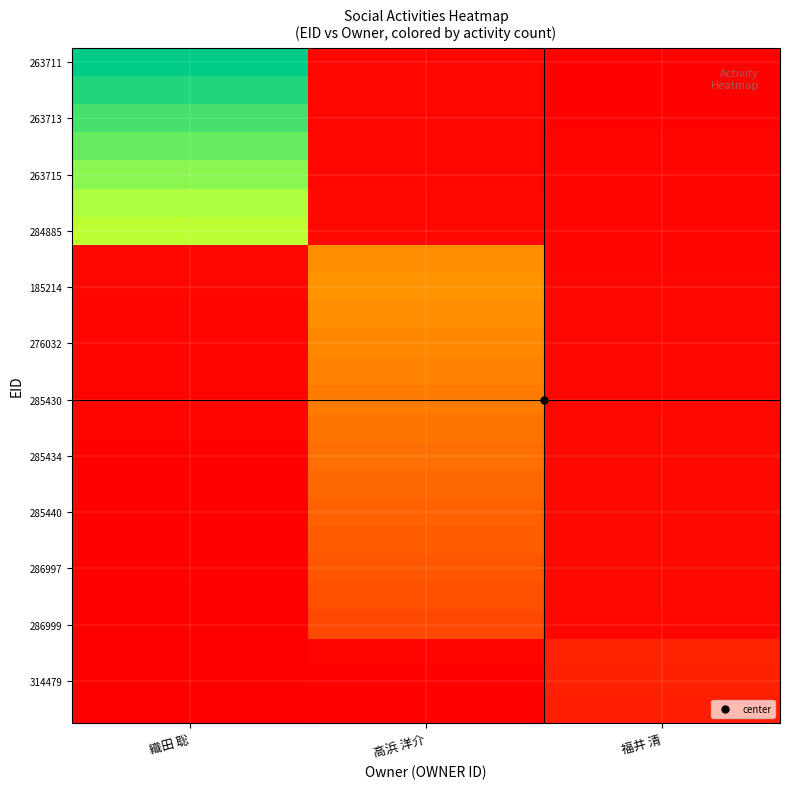

Count the number of data series in this chart.

24